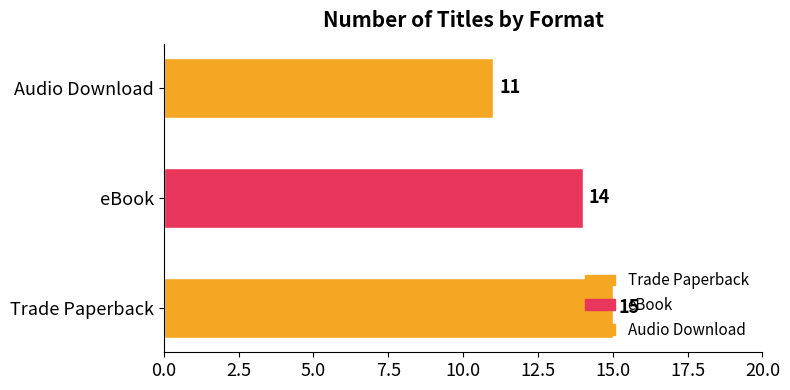

What is the sum of all values?

40